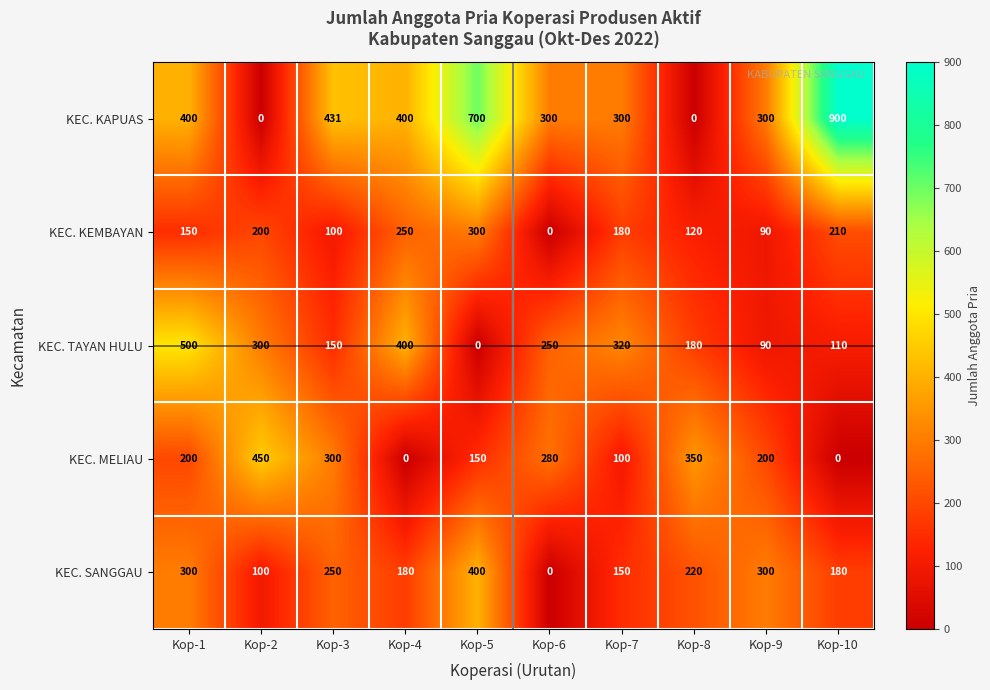

Count the number of categories in the chart.

10